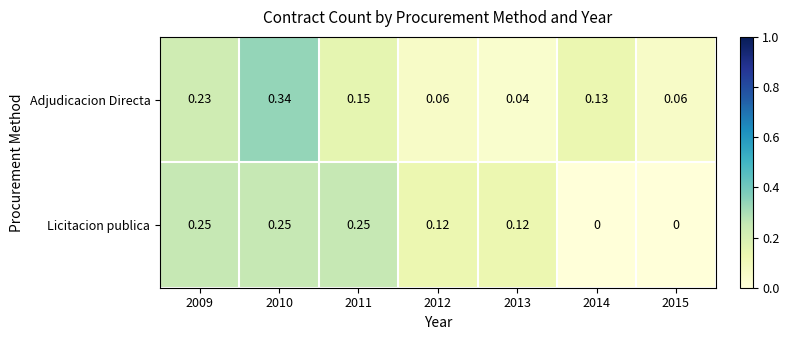

At how many categories does at least one series exceed 0?

7